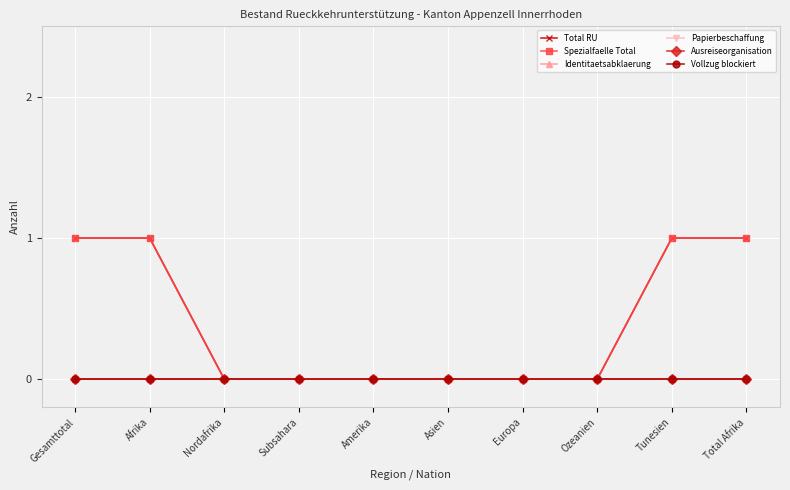

Is this an area chart (filled region under the line)?

No